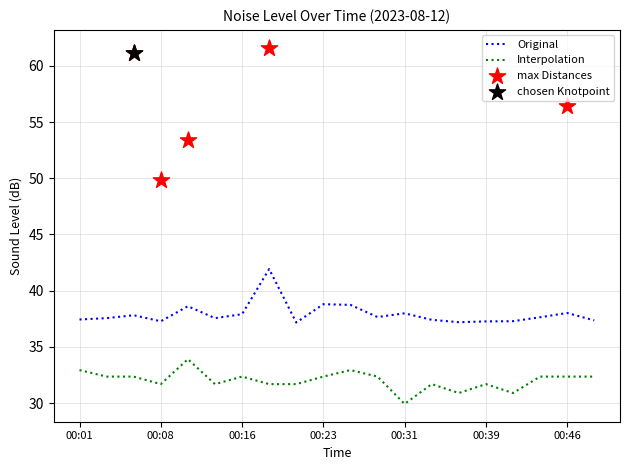

At which label does Interpolation reach its minimum?

00:31